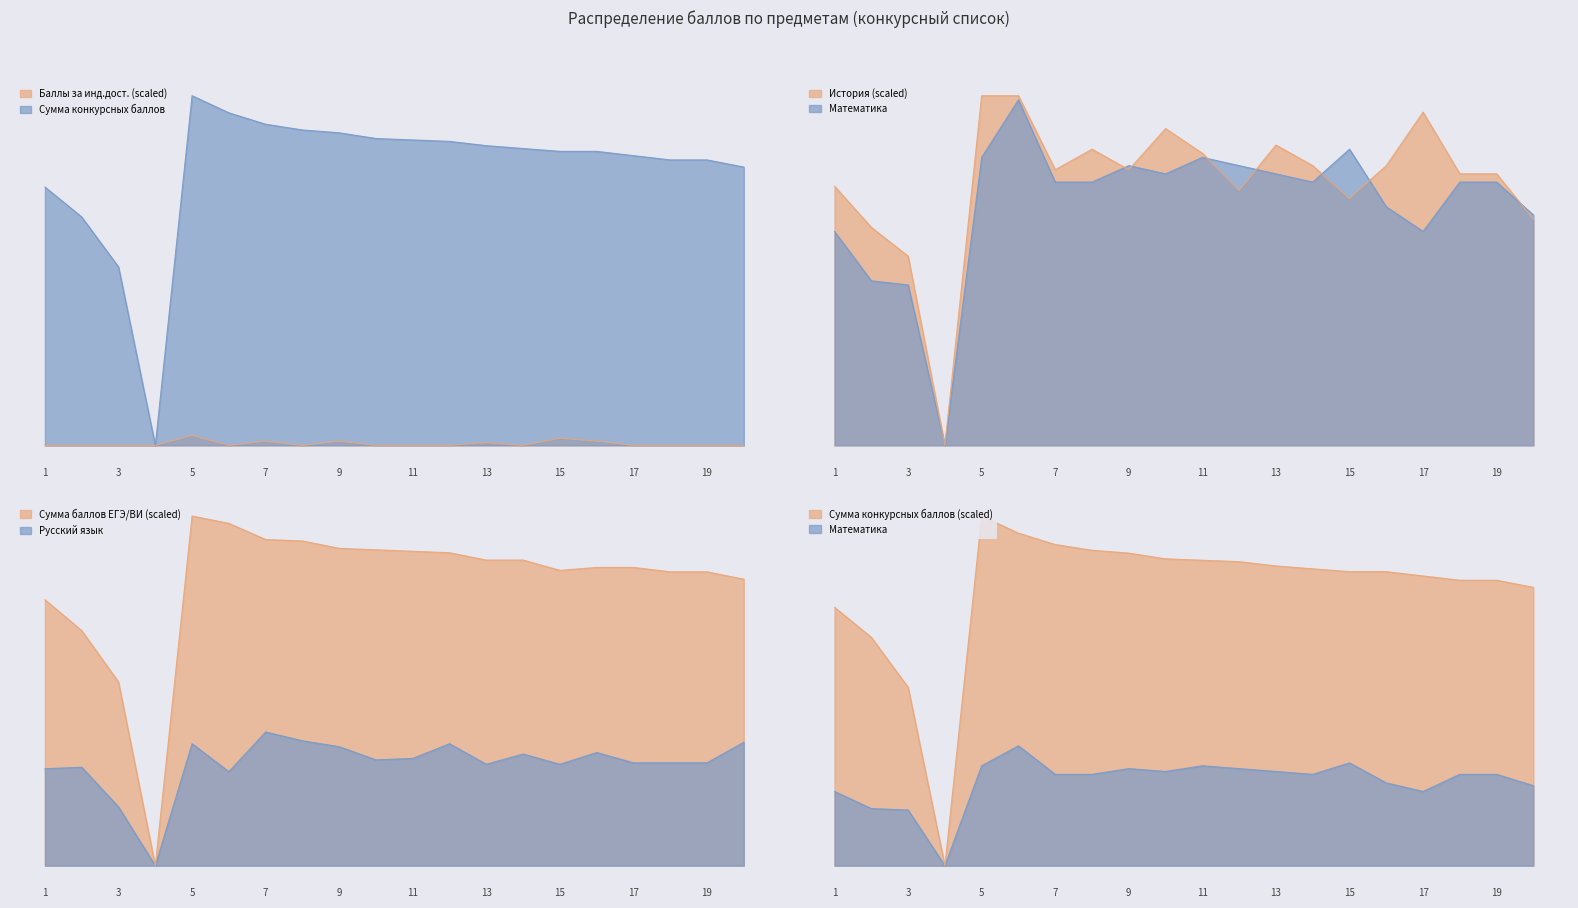

How many series are shown in this chart?

2